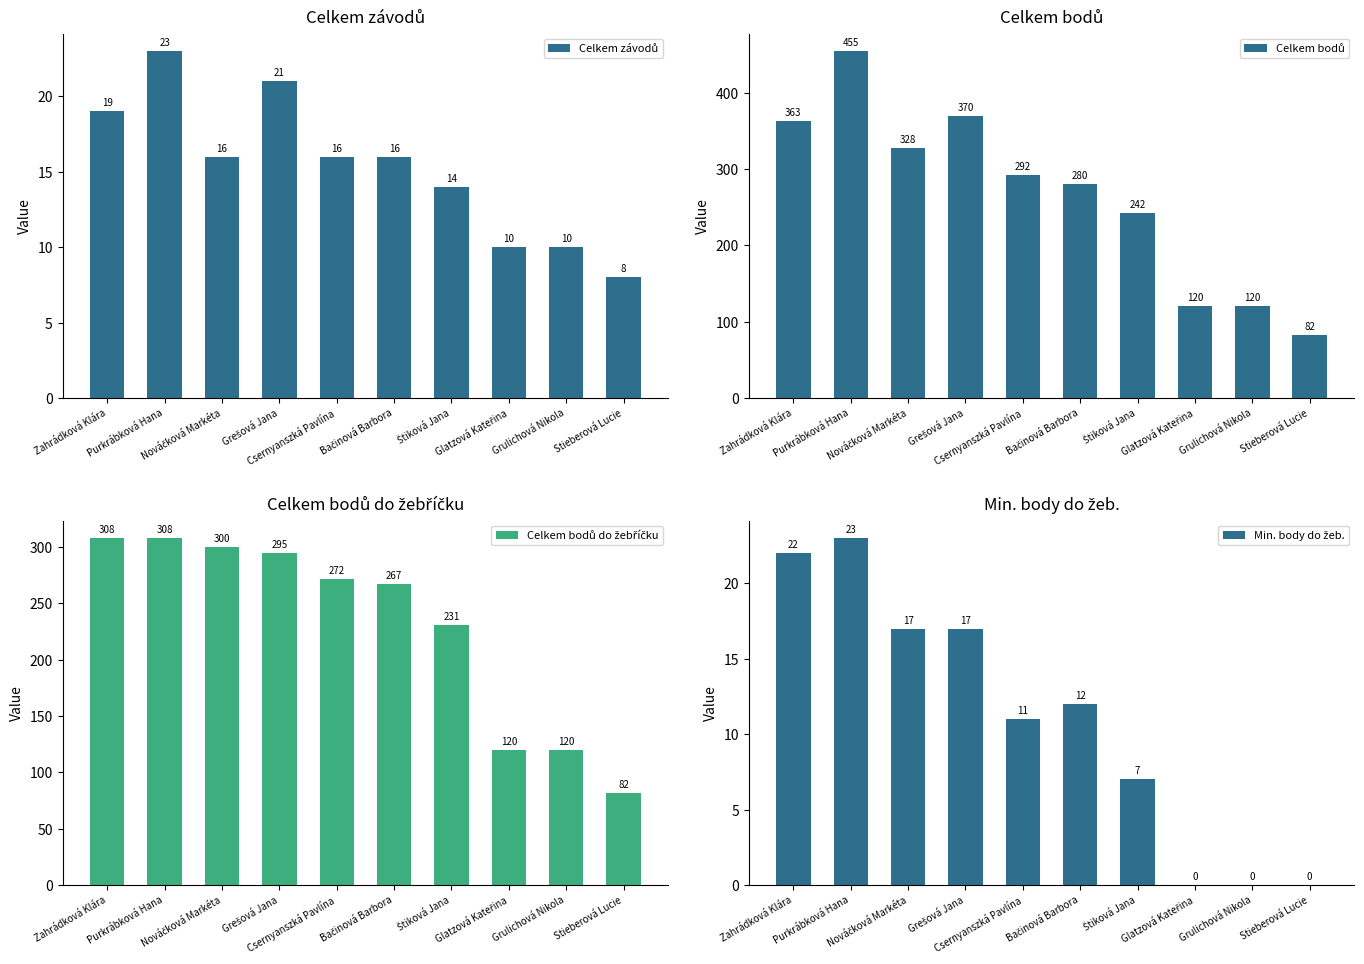

Between Purkrábková Hana and Stieberová Lucie, which series saw the biggest shift?

Celkem bodů